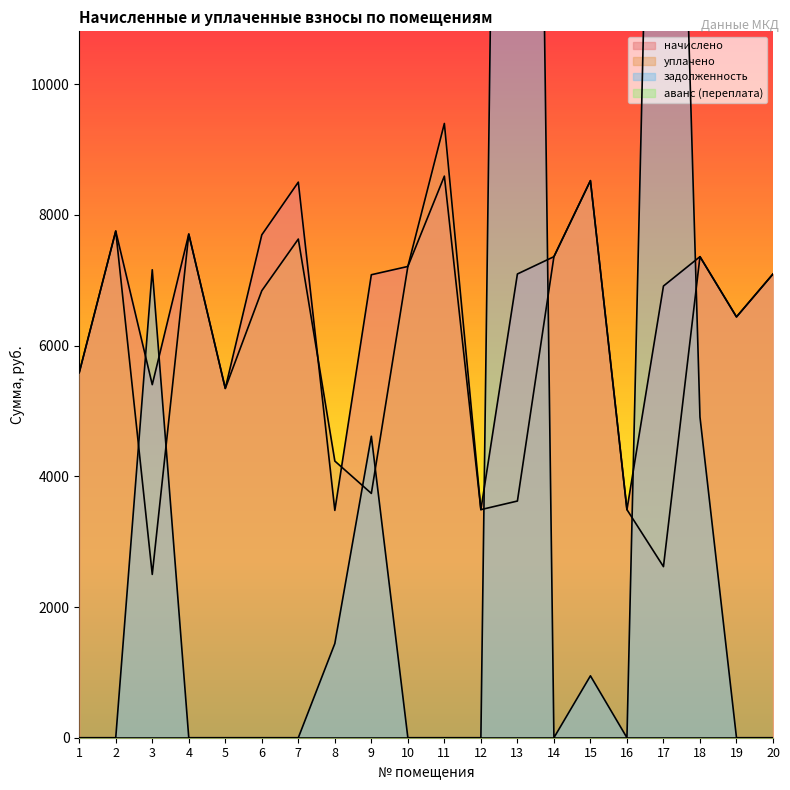

What is the value of the начислено point at the 19th from the left?

6439.7